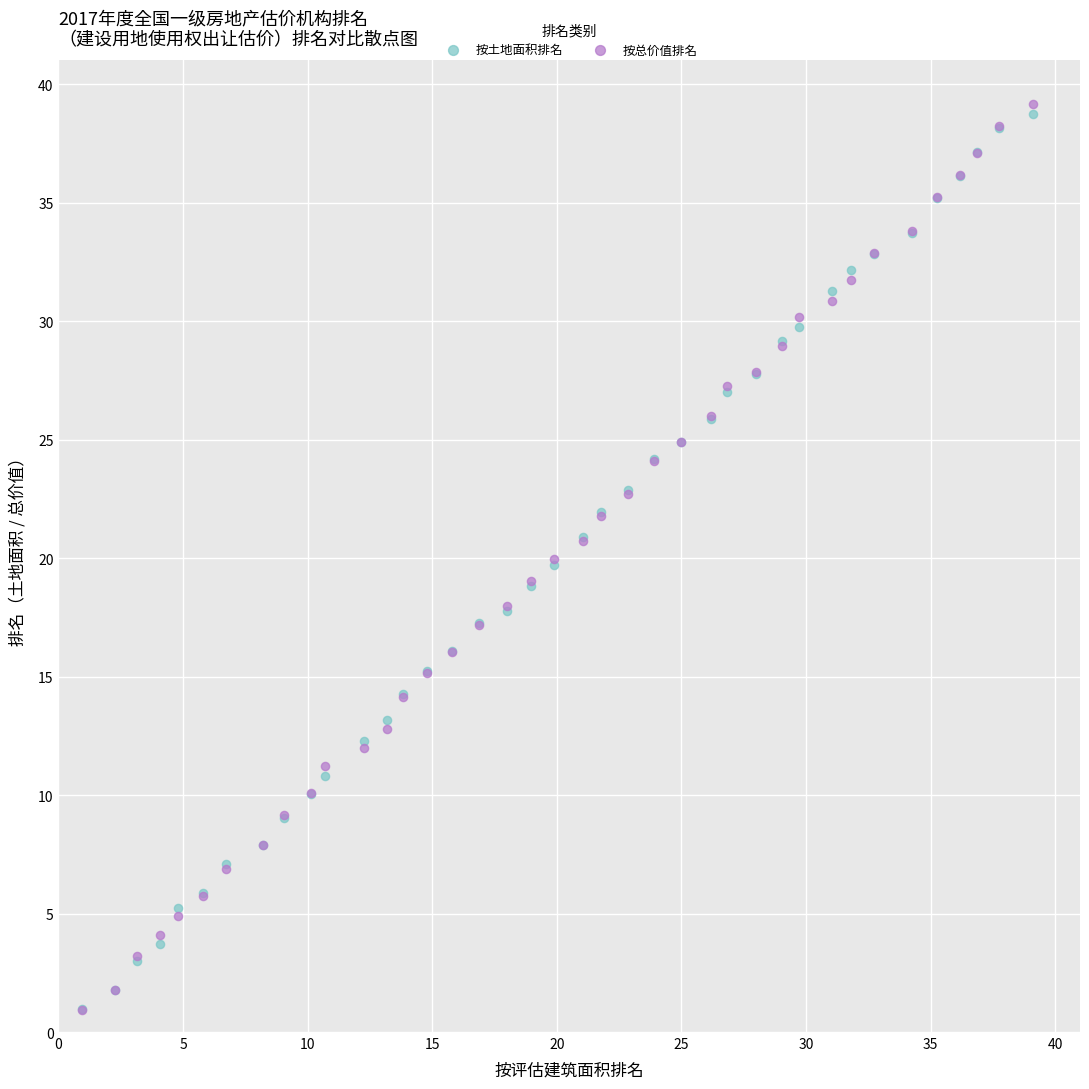

Which series contains the highest Y value?

按总价值排名